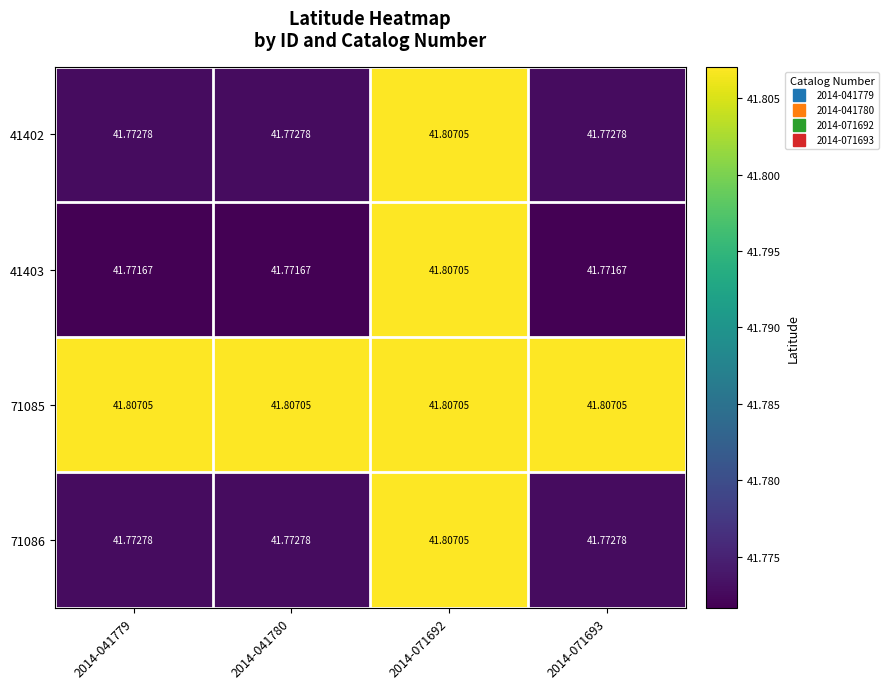

Is the value of 41402 at 2014-041779 greater than the value of 41403 at 2014-071692?

No